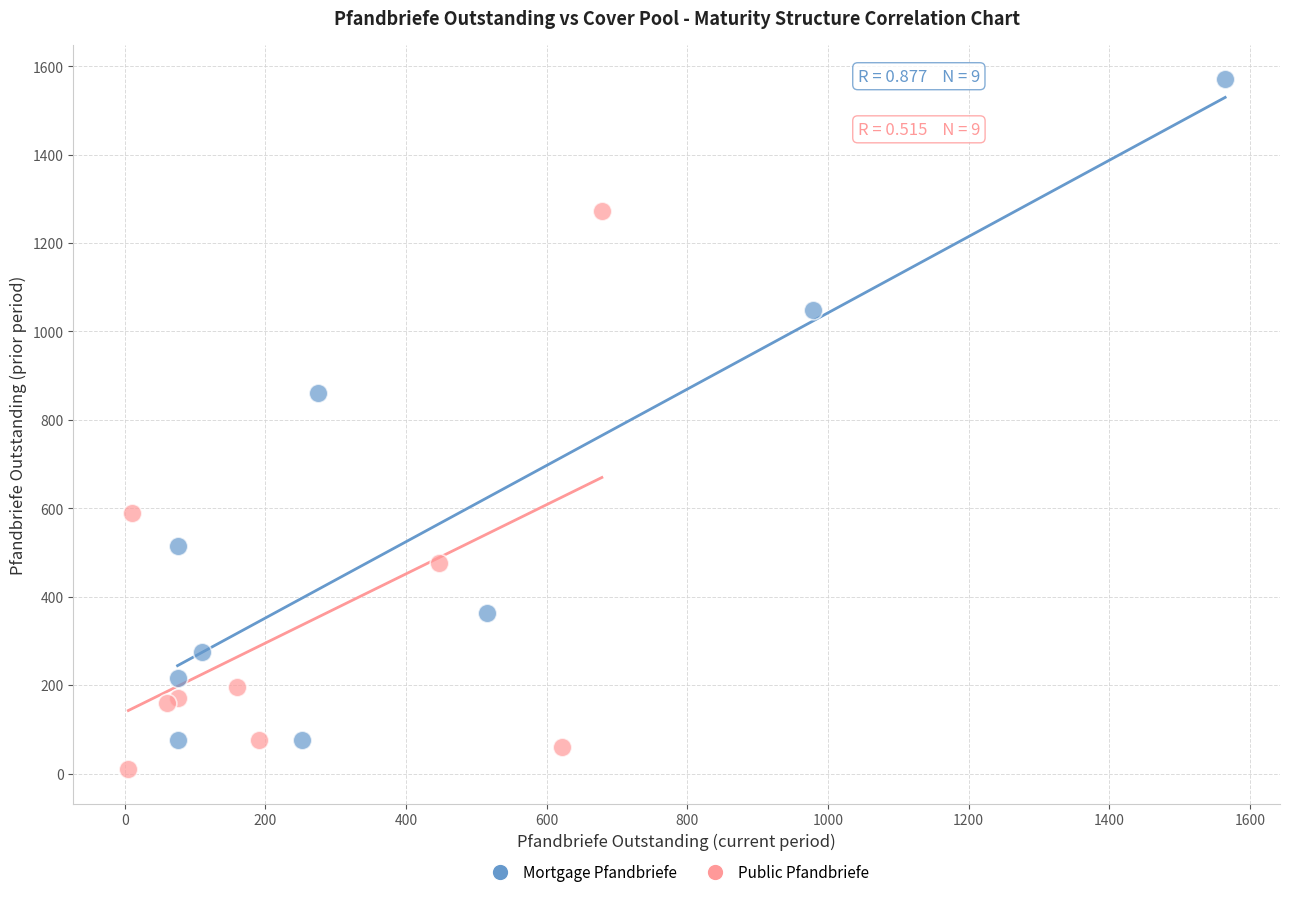

Which series has the largest Y range (max minus min)?

Mortgage Pfandbriefe